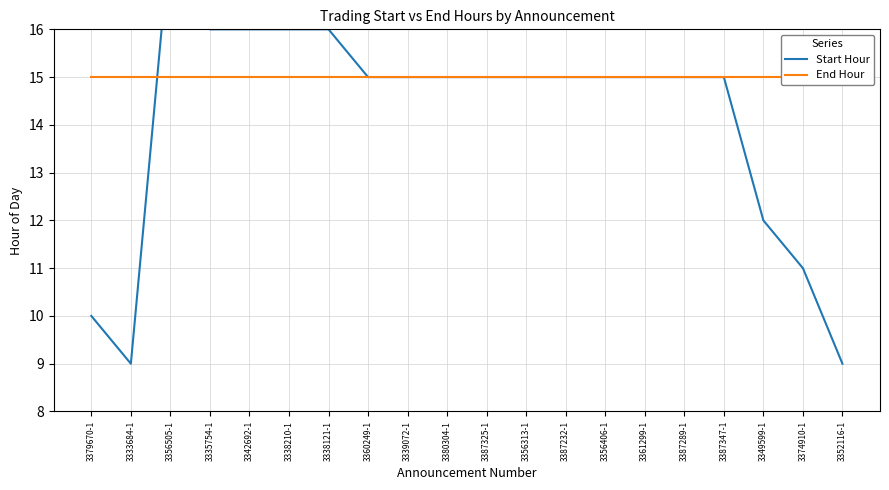

What is the approximate value of End Hour at 3374910-1?

15